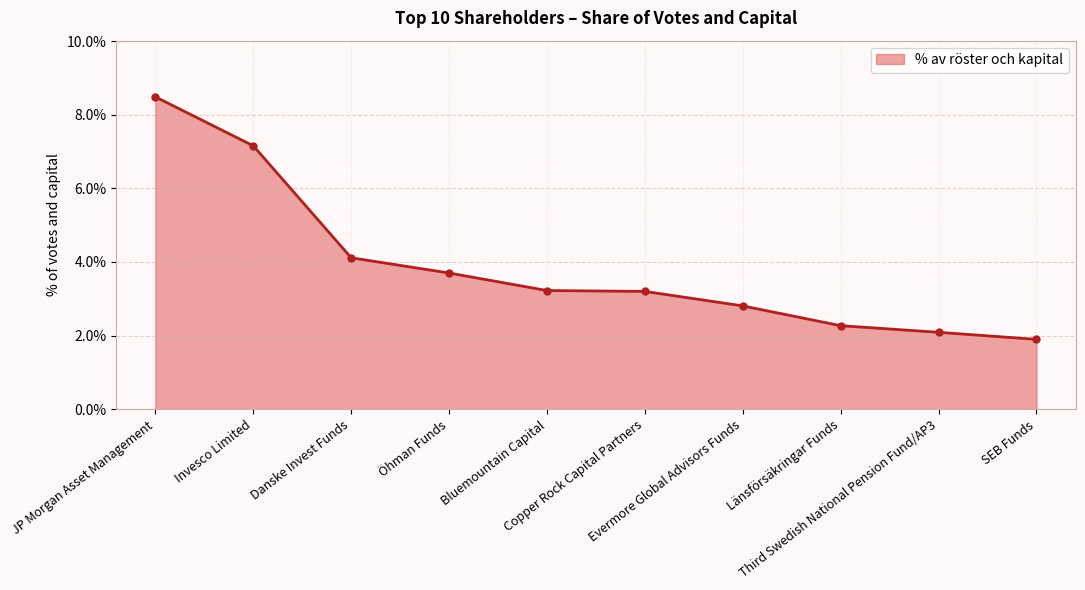

True or false: the data shows 0.0 at Invesco Limited.

False